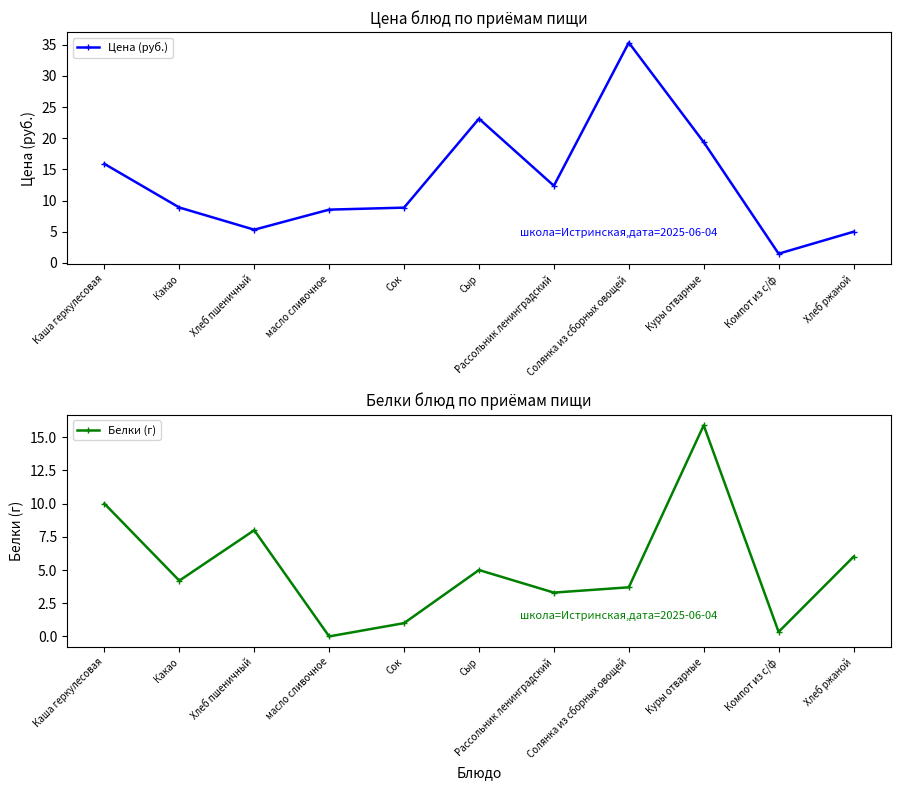

Reading left to right, transcribe all the data shown in this chart.

Цена (руб.): Каша геркулесовая=15.9	Какао=8.9	Хлеб пшеничный=5.3	масло сливочное=8.6	Сок=8.9	Сыр=23.1	Рассольник ленинградский=12.4	Солянка из сборных овощей=35.4	Куры отварные=19.4	Компот из с/ф=1.5	Хлеб ржаной=5.0
Белки (г): Каша геркулесовая=10.0	Какао=4.2	Хлеб пшеничный=8.0	масло сливочное=0.0	Сок=1.0	Сыр=5.0	Рассольник ленинградский=3.3	Солянка из сборных овощей=3.7	Куры отварные=15.9	Компот из с/ф=0.3	Хлеб ржаной=6.0